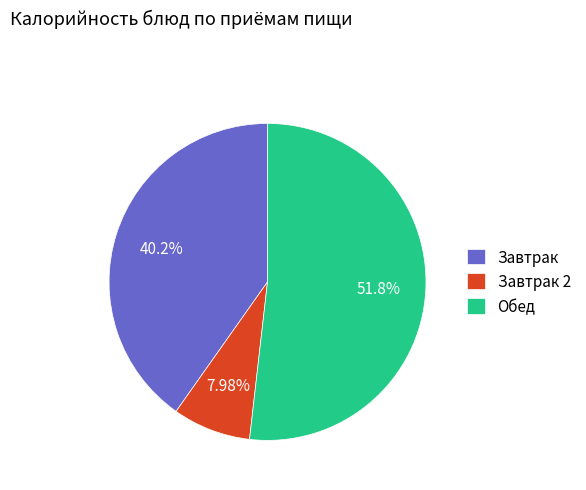

Rank the categories by value from lowest to highest.

Завтрак 2, Завтрак, Обед